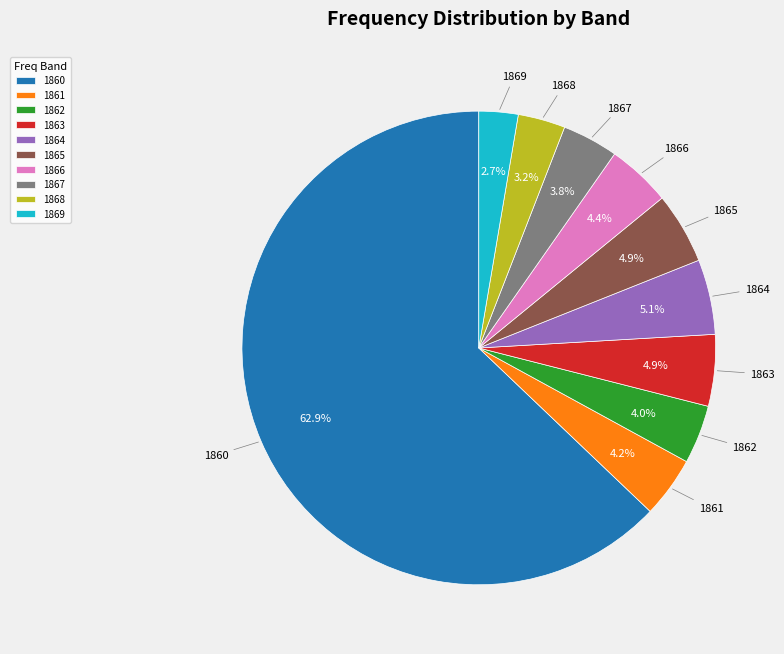

Between 1869 and 1862, which is larger?

1862